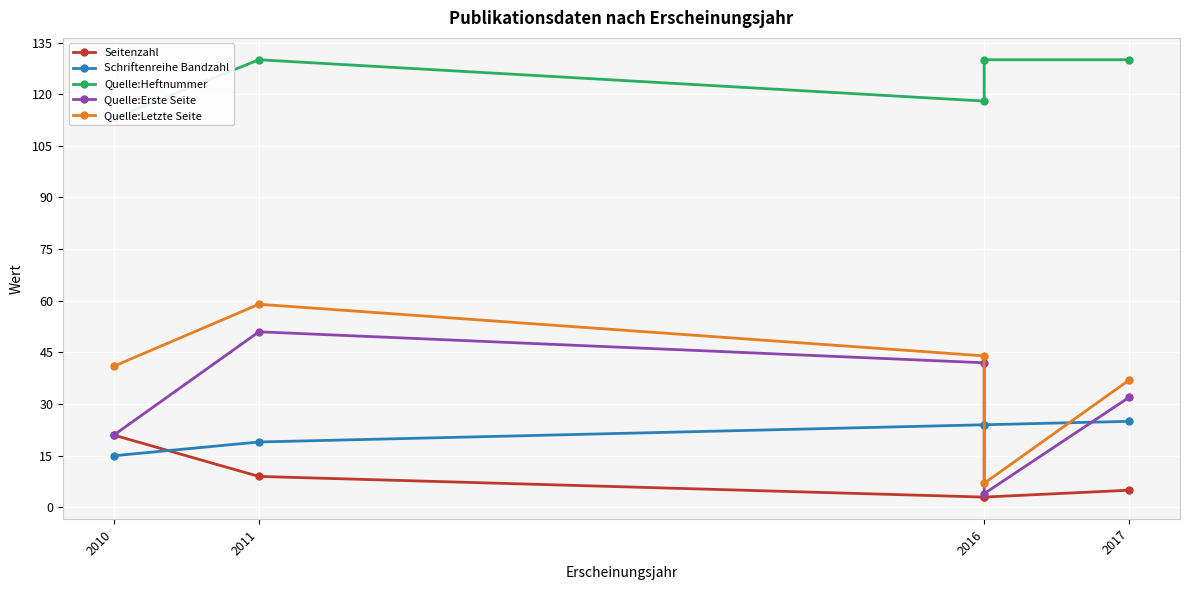

Read the Quelle:Heftnummer value at 2011.

130